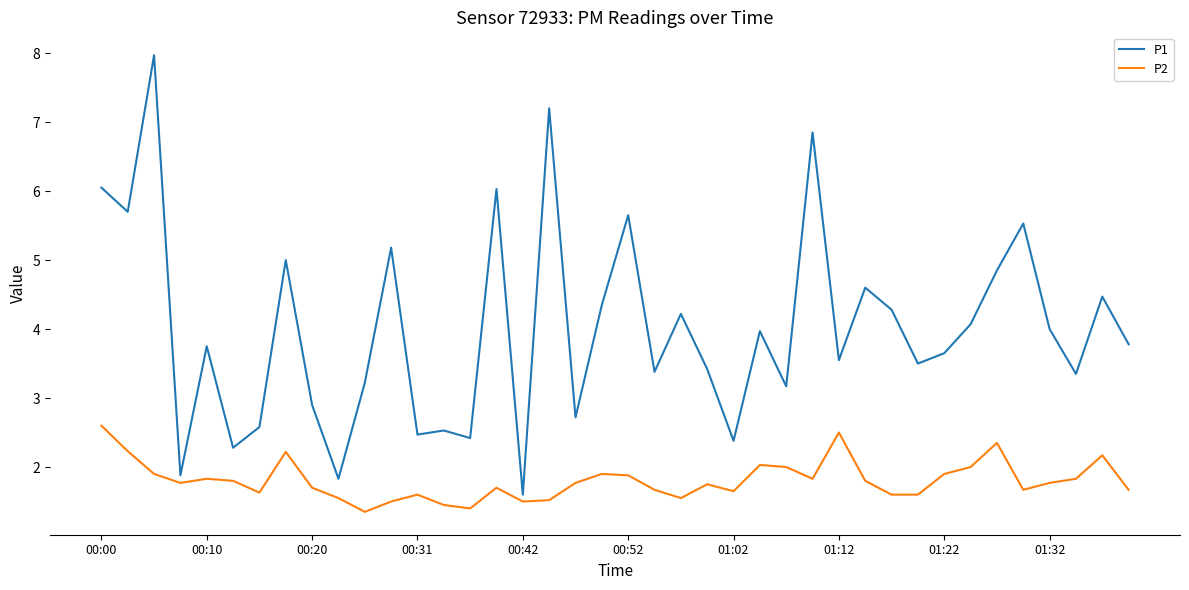

What is the difference between the maximum and minimum values in the P1 series?

6.4